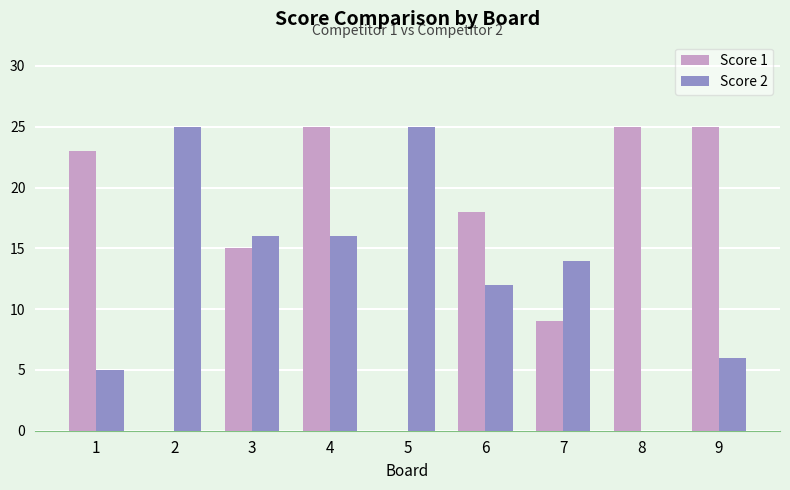

What is the sum of all Score 1 values?

140